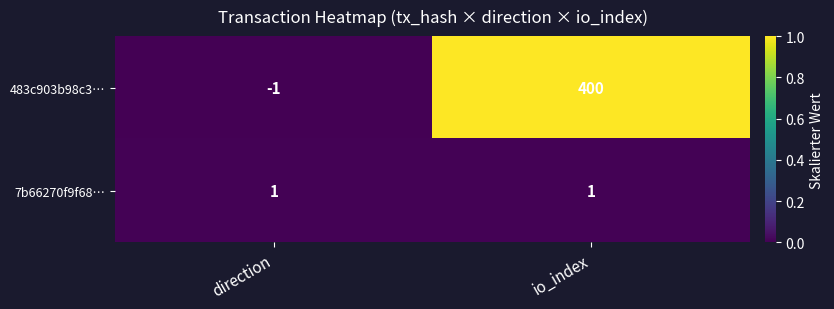

Reading left to right, transcribe all the data shown in this chart.

483c903b98c3…: -1	400
7b66270f9f68…: 1	1